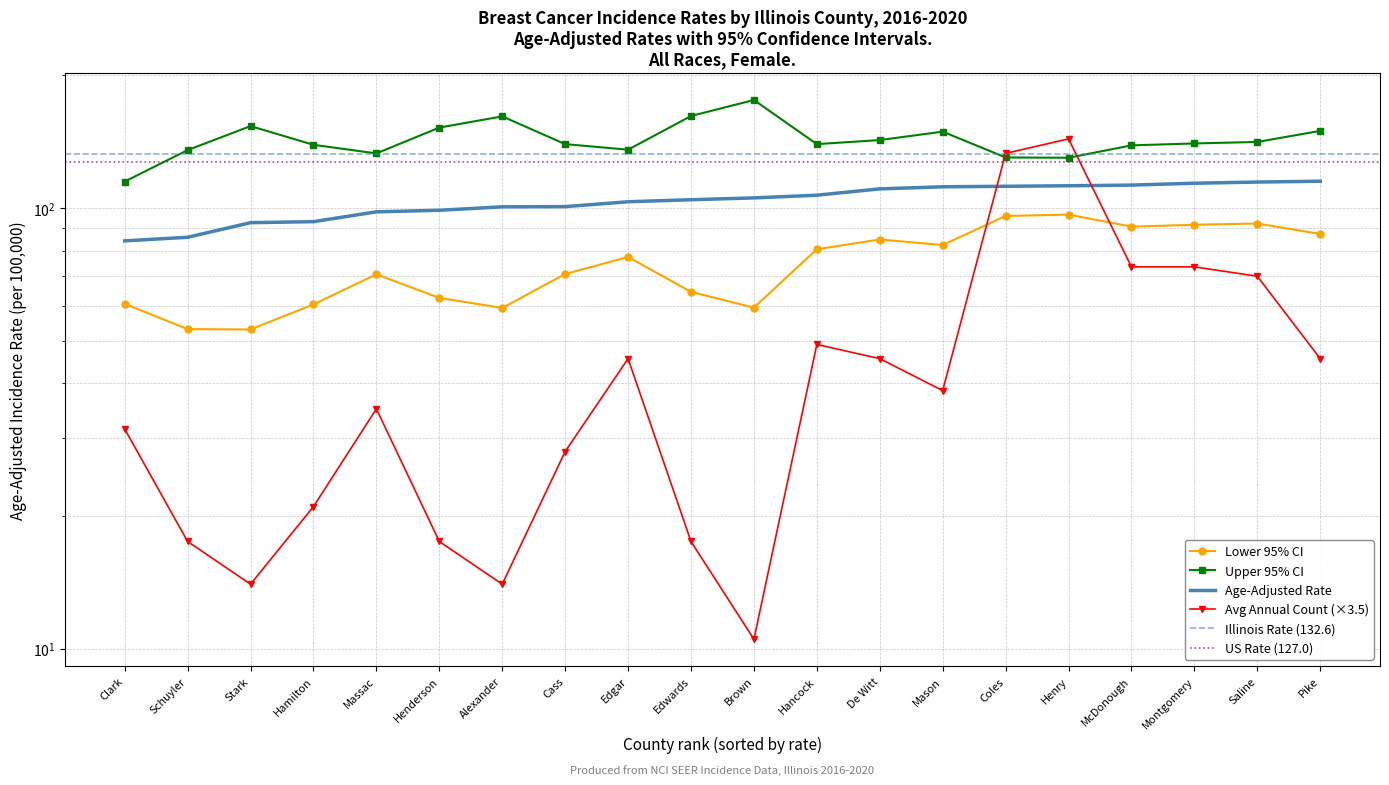

True or false: Upper 95% CI has a value of 139.6 at Cass.

True